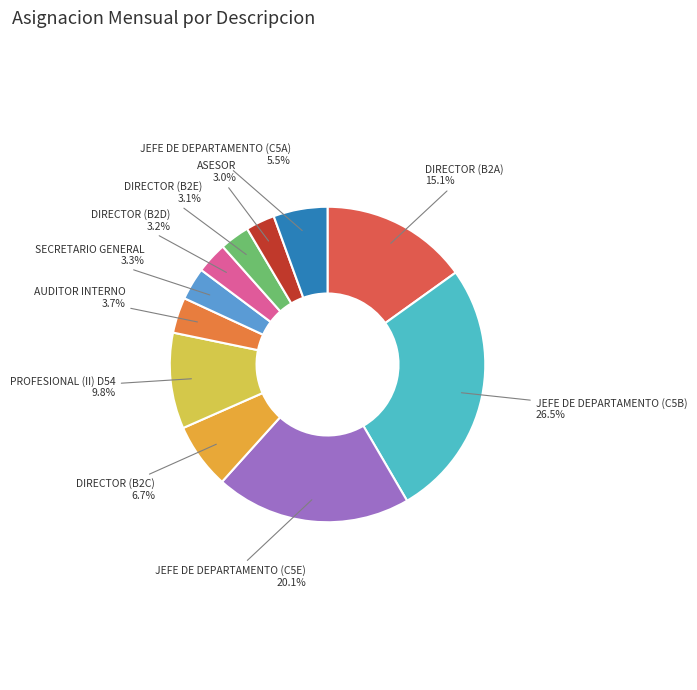

How much of the chart is everything except DIRECTOR (B2E)?

96.9%